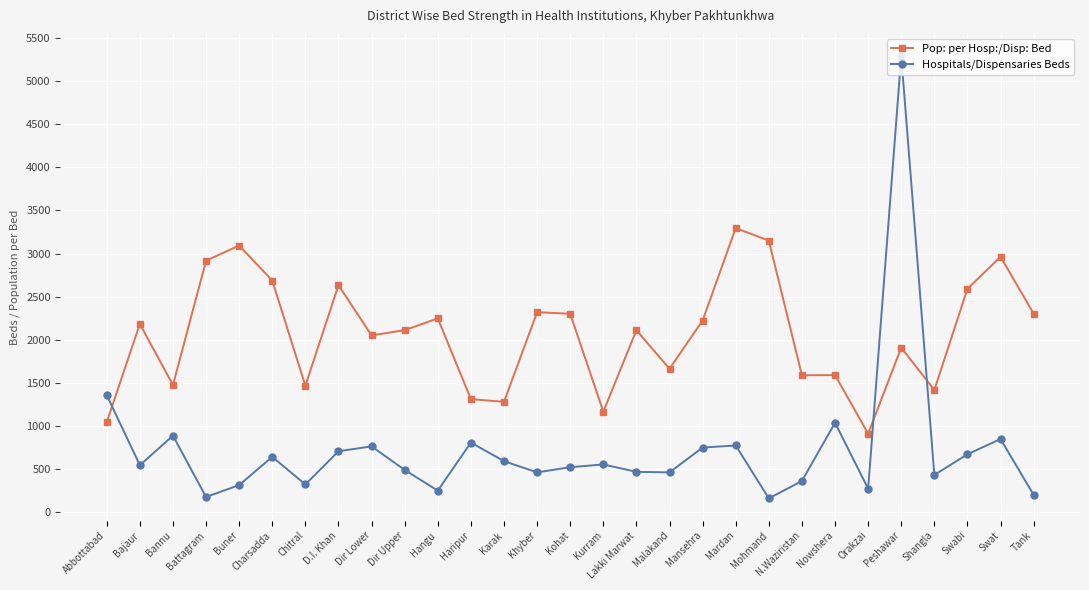

In Pop: per Hosp:/Disp: Bed, how many points are higher than both neighbors (excluding endpoints)?

10